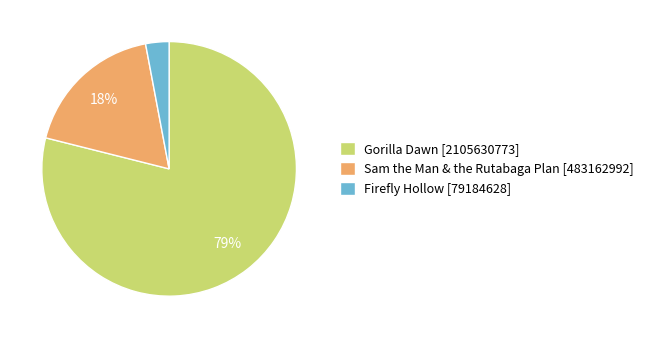

What is the smallest slice in the pie chart?

Firefly Hollow